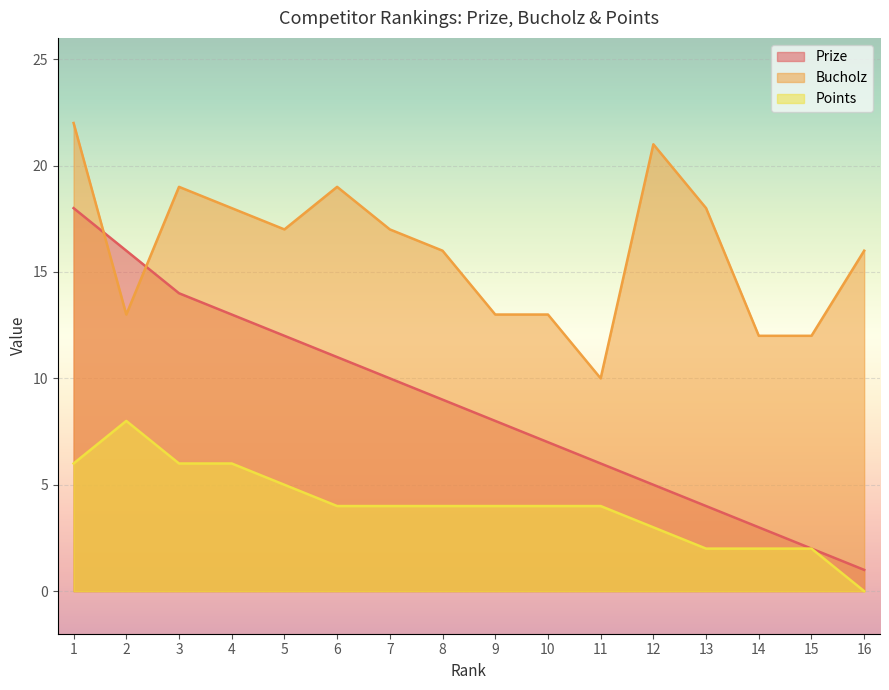

Is it true that Points equals 3 at 15?

False